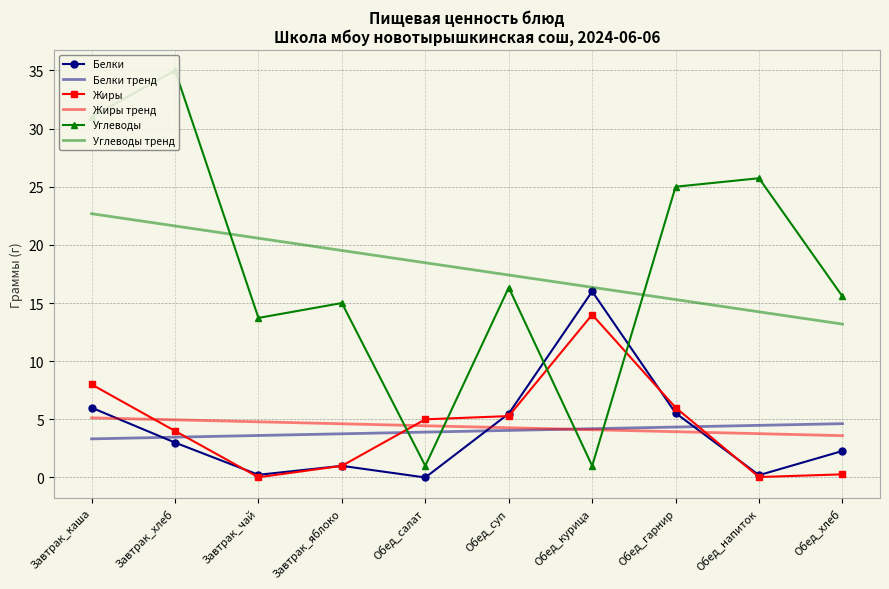

What is the difference between the maximum and minimum values in the Жиры series?

14.0